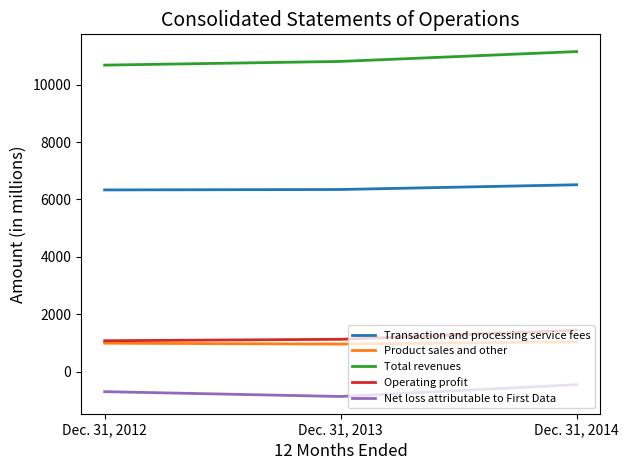

What is the difference between the Product sales and other values at Dec. 31, 2012 and Dec. 31, 2013?

31